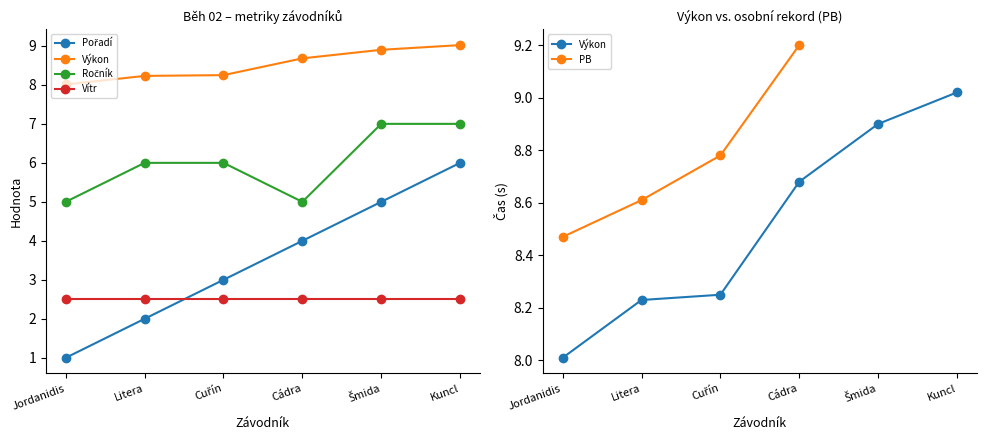

What are all the series names shown in the legend?

Pořadí, Výkon, Ročník, Vítr, PB